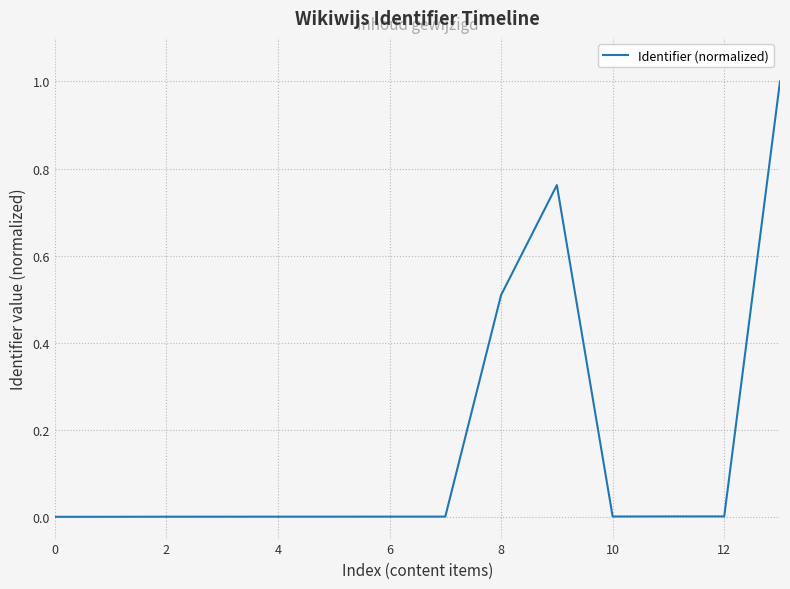

How many lines are shown in the chart?

1